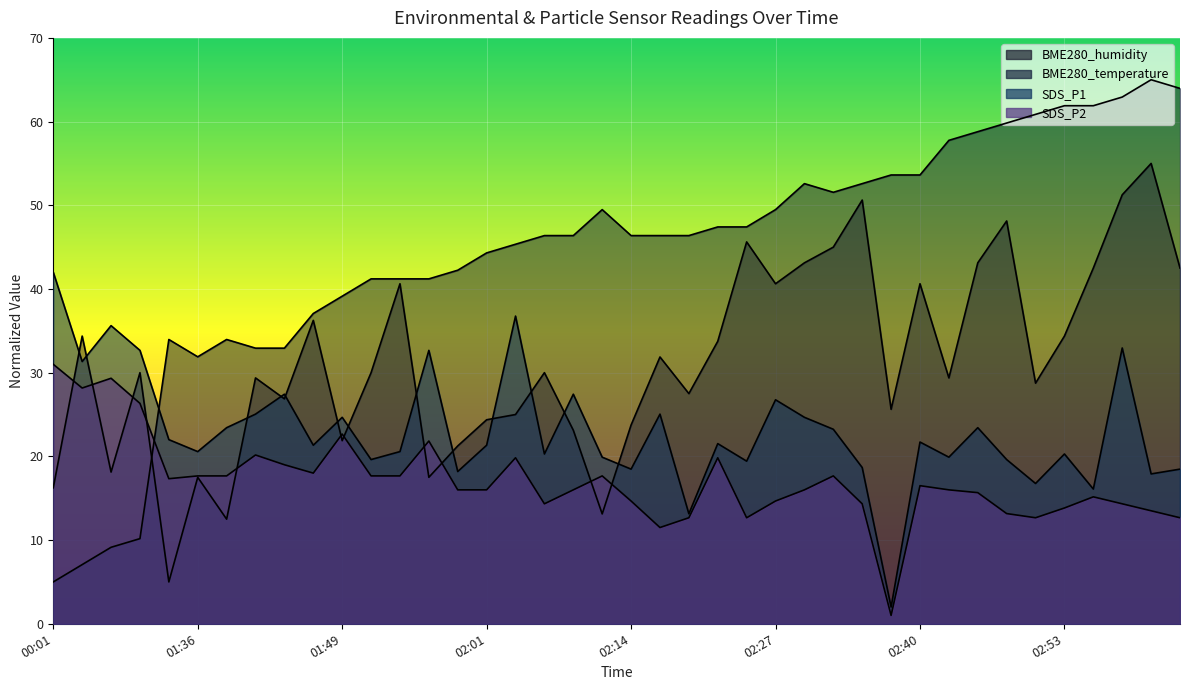

What is the difference between the maximum and second lowest values in the BME280_temperature series?

57.9